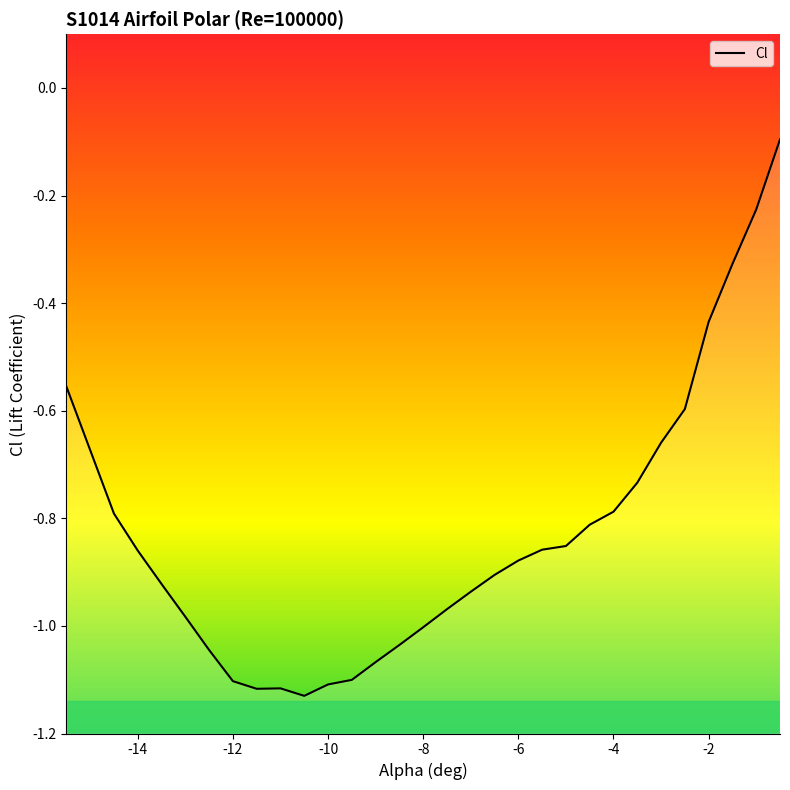

What is the greatest value displayed?

-0.1